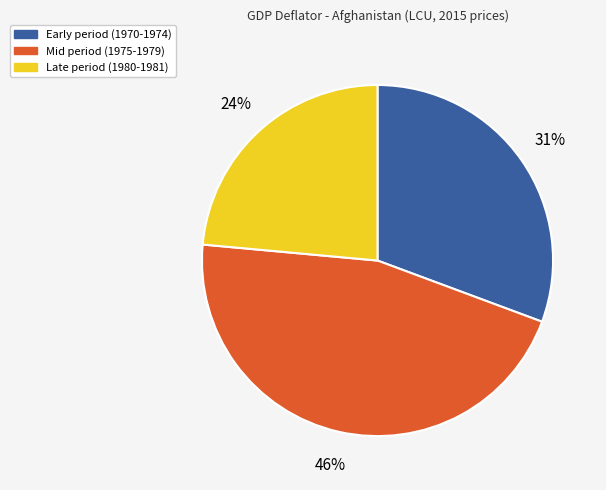

Which slice is the largest?

Mid period (1975-1979)